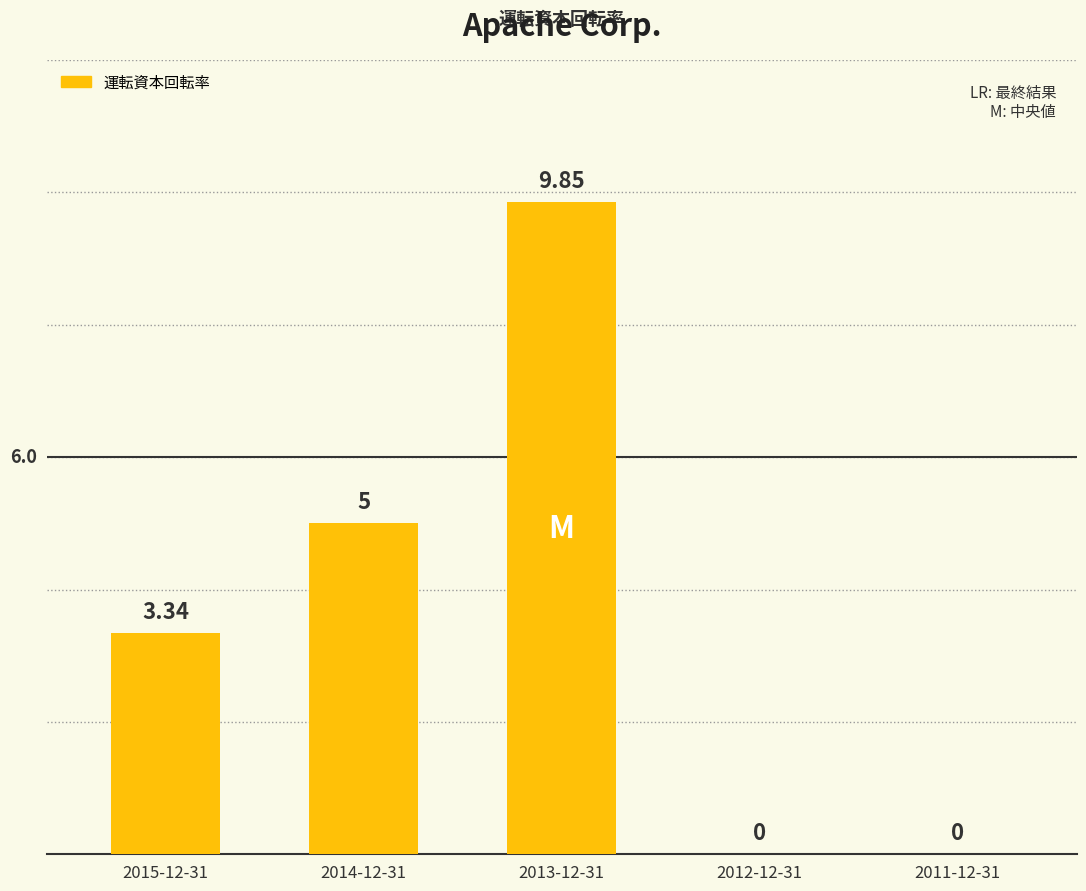

Approximately how many times larger is the value at 2013-12-31 compared to 2014-12-31?

2.0